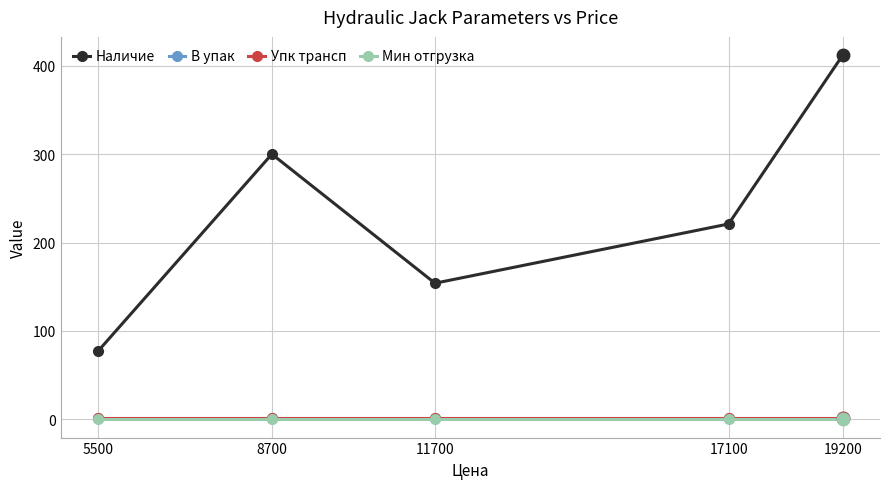

List the labels in order of Наличие value, smallest first.

5500, 11700, 17100, 8700, 19200